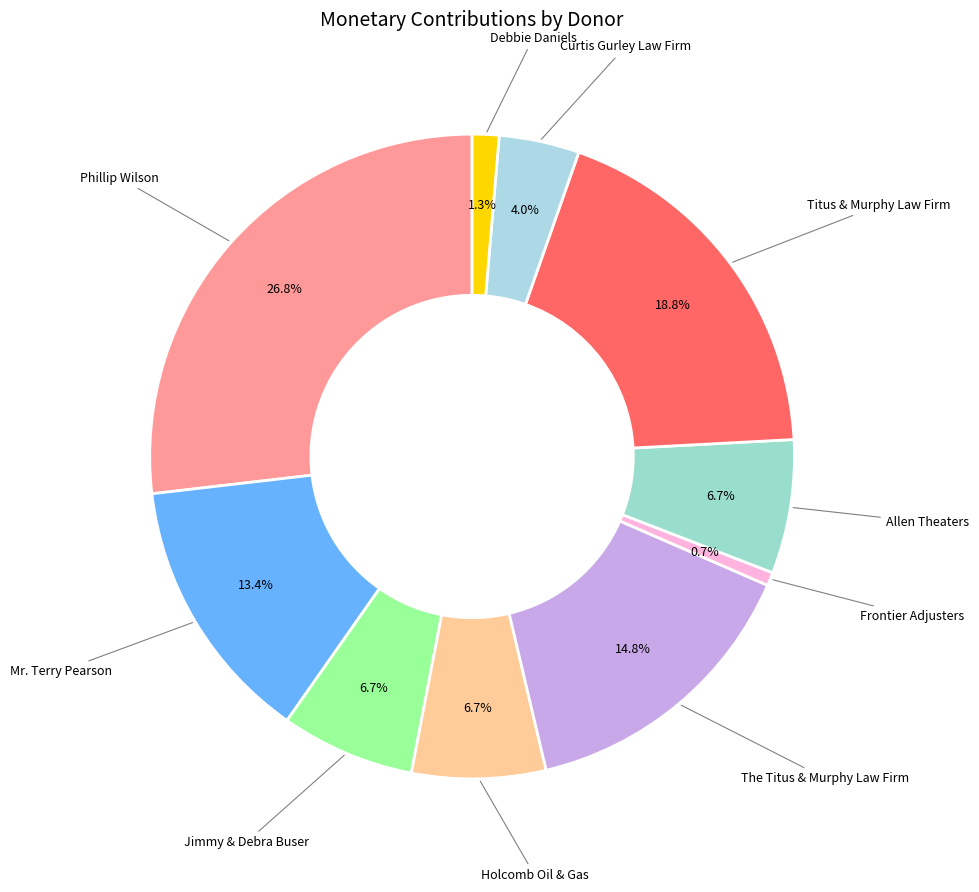

How many segments does this pie chart have?

10